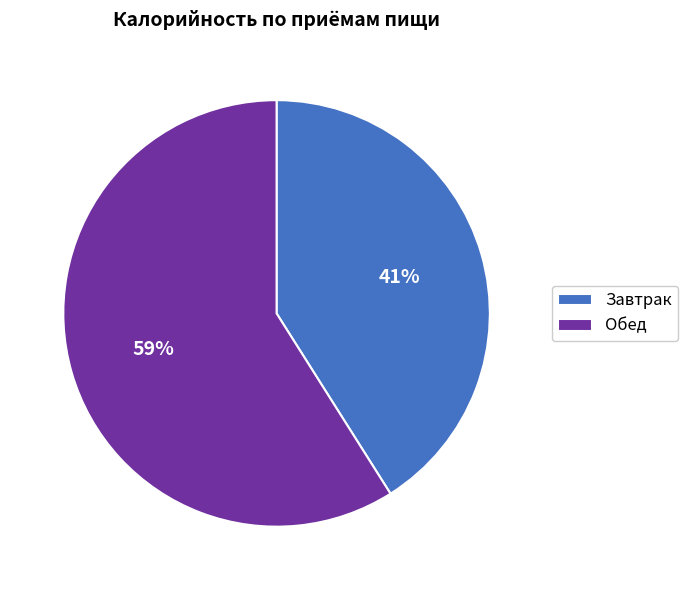

To the nearest percent, what is the difference between the Обед and Завтрак slice percentages?

18%